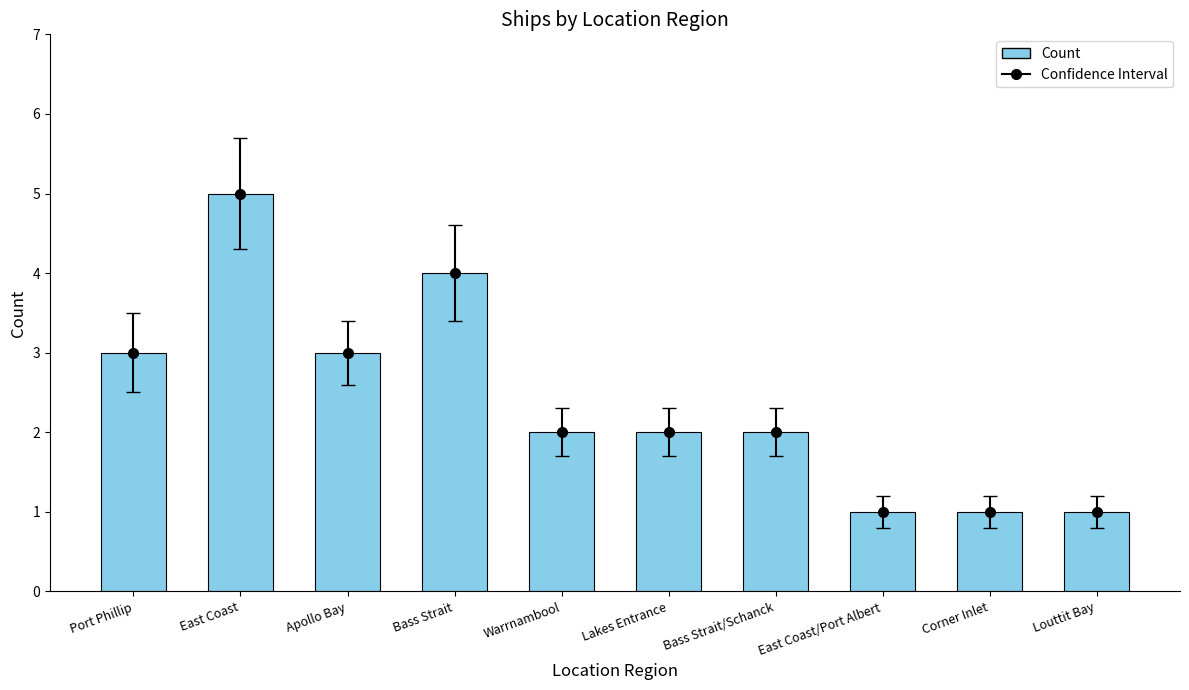

Reading right to left, extract all data points from this chart.

Louttit Bay=1	Corner Inlet=1	East Coast/Port Albert=1	Bass Strait/Schanck=2	Lakes Entrance=2	Warrnambool=2	Bass Strait=4	Apollo Bay=3	East Coast=5	Port Phillip=3